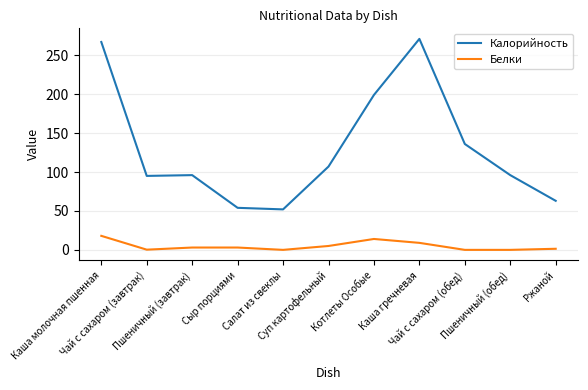

How many lines are shown in the chart?

2